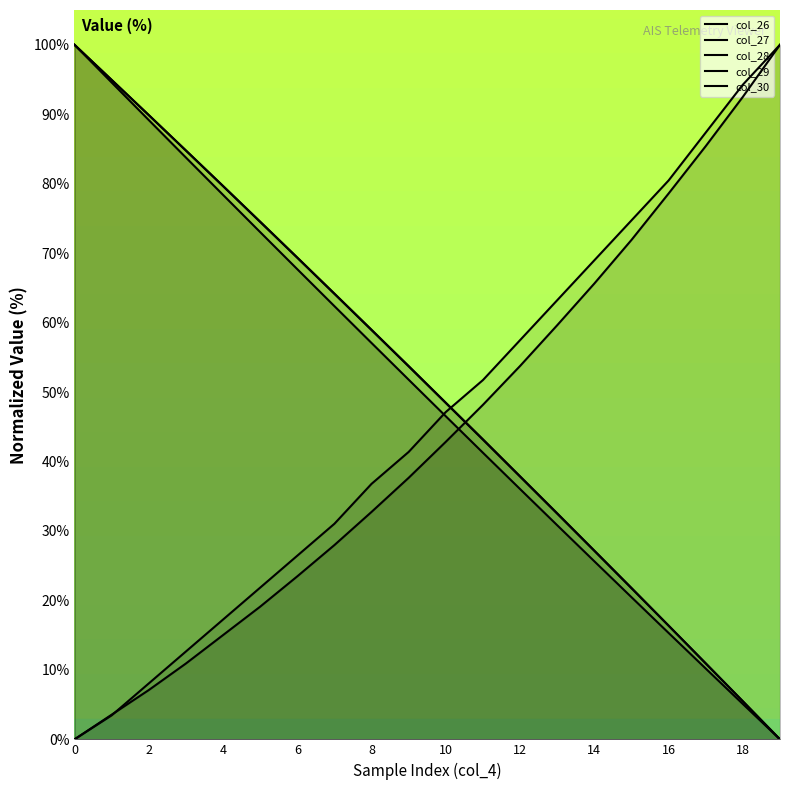

What is the value of the col_29 point at the 14th from the left?

63.2